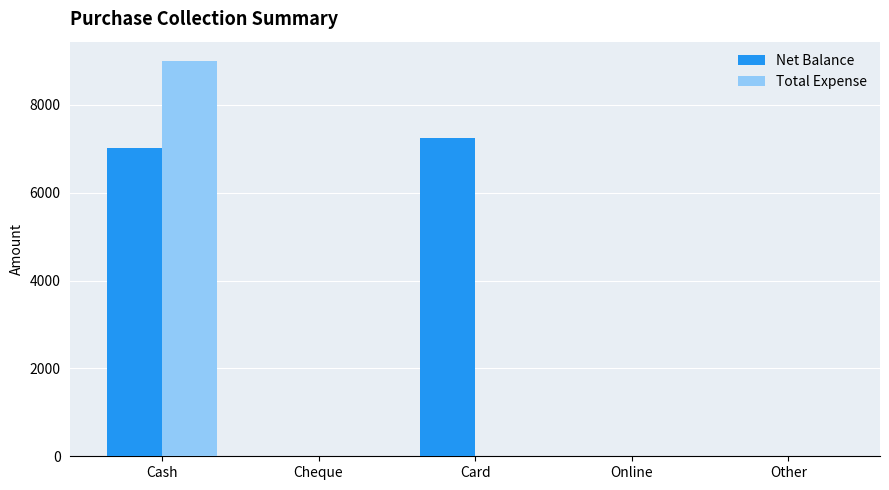

What are all the series names shown in the legend?

Net Balance, Total Expense